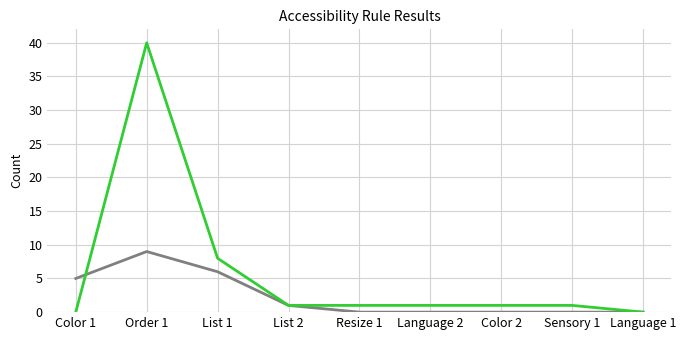

Which category has the highest value across all series?

Order 1